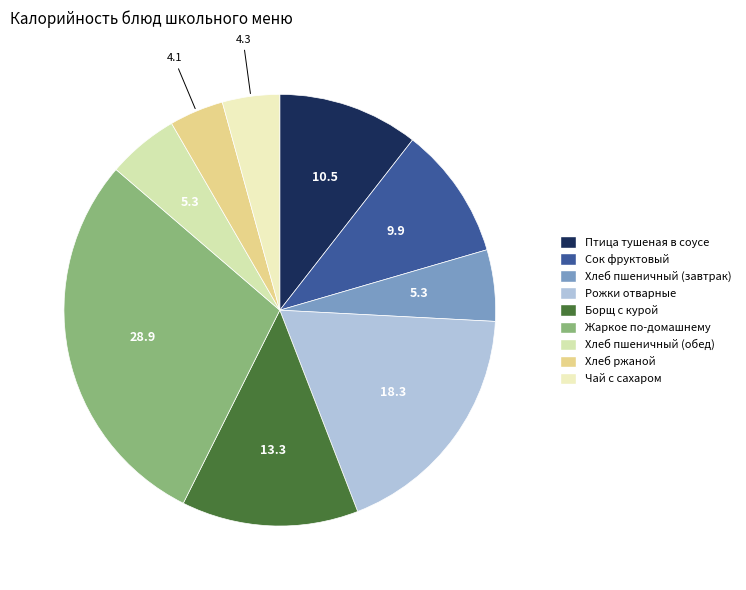

What percentage is the Хлеб ржаной slice, to the nearest percent?

4%